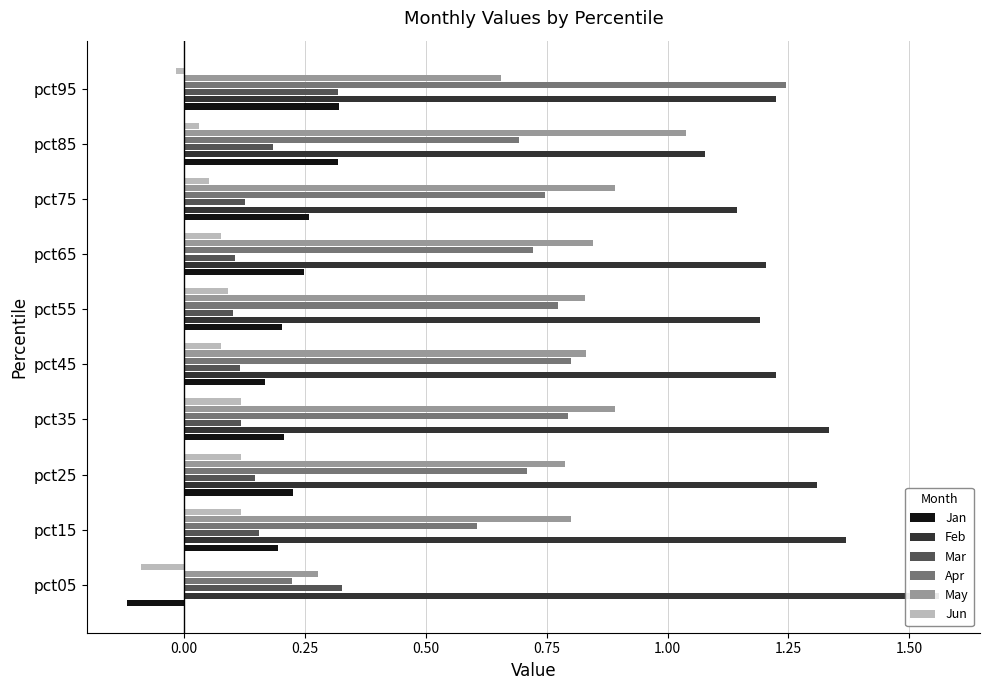

Is it true that Mar equals 0.3 at pct85?

False